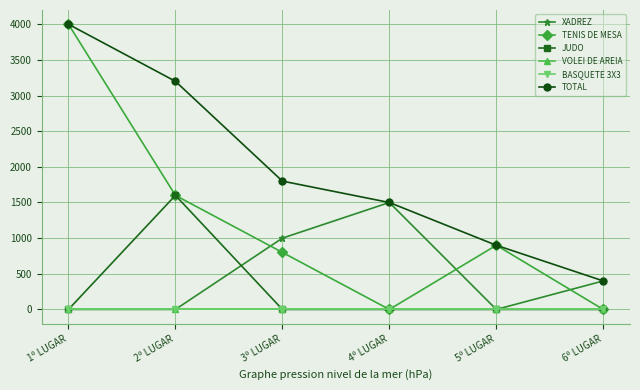

List the series in order of their peak value, lowest first.

VOLEI DE AREIA, BASQUETE 3X3, XADREZ, JUDO, TENIS DE MESA, TOTAL